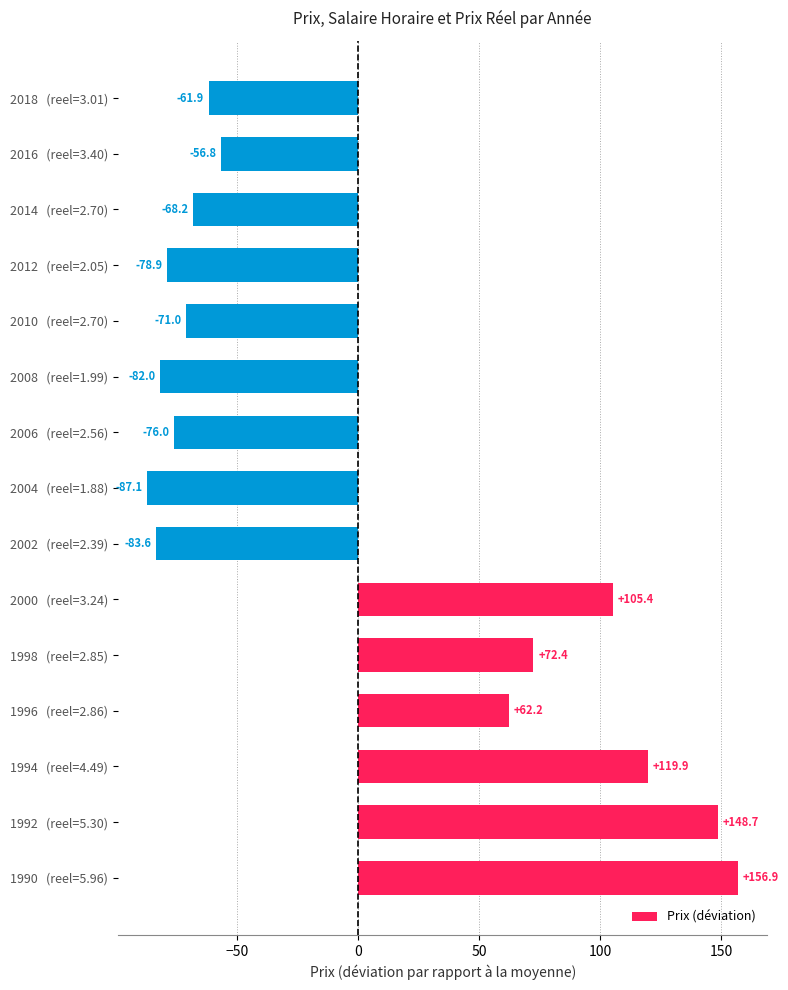

Where is the data nearest to the value 34?

1996   (reel=2.86)